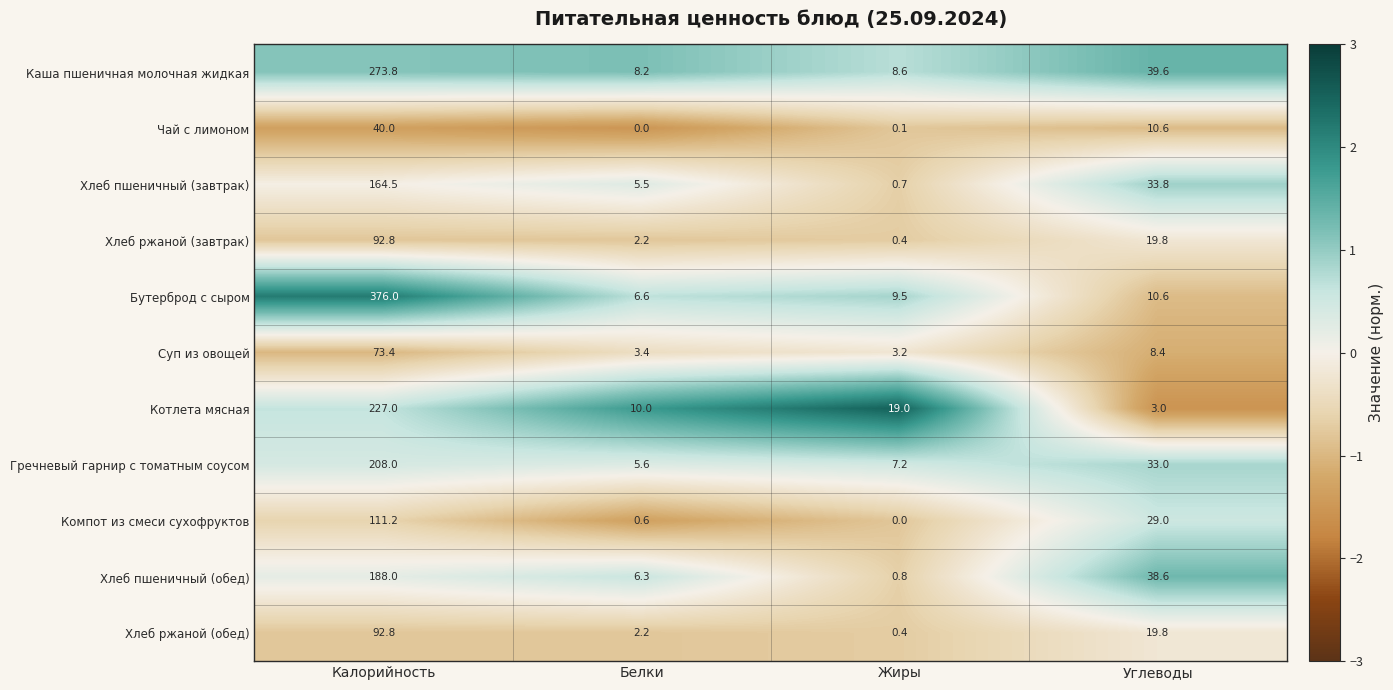

Read the Хлеб ржаной (обед) value at Калорийность.

92.8